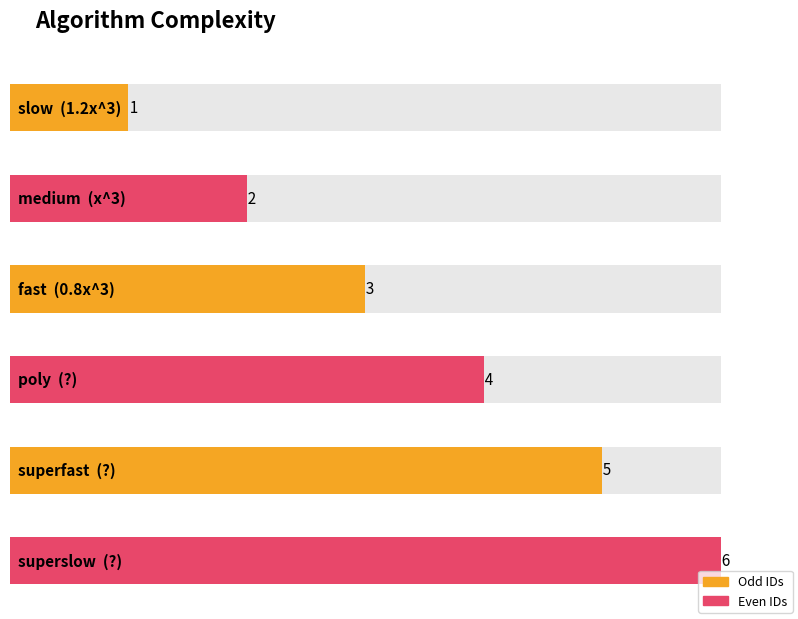

Reading right to left, list all the values displayed in this chart.

superslow
?=6	superfast
?=5	poly
?=4	fast
0.8x^3=3	medium
x^3=2	slow
1.2x^3=1